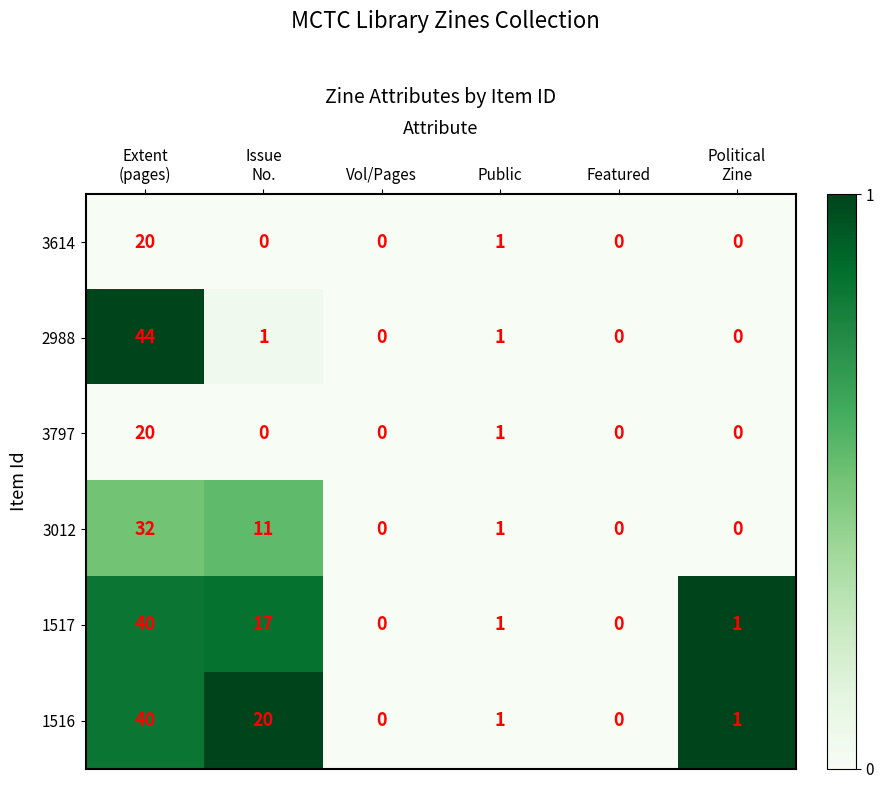

Which series has the largest total across all categories?

1516